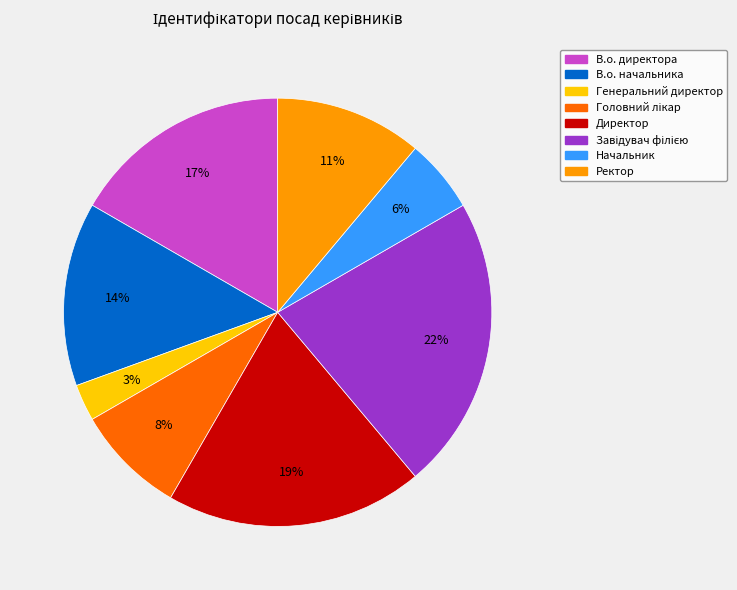

Is the sum of В.о. начальника and Генеральний директор greater than half?

No